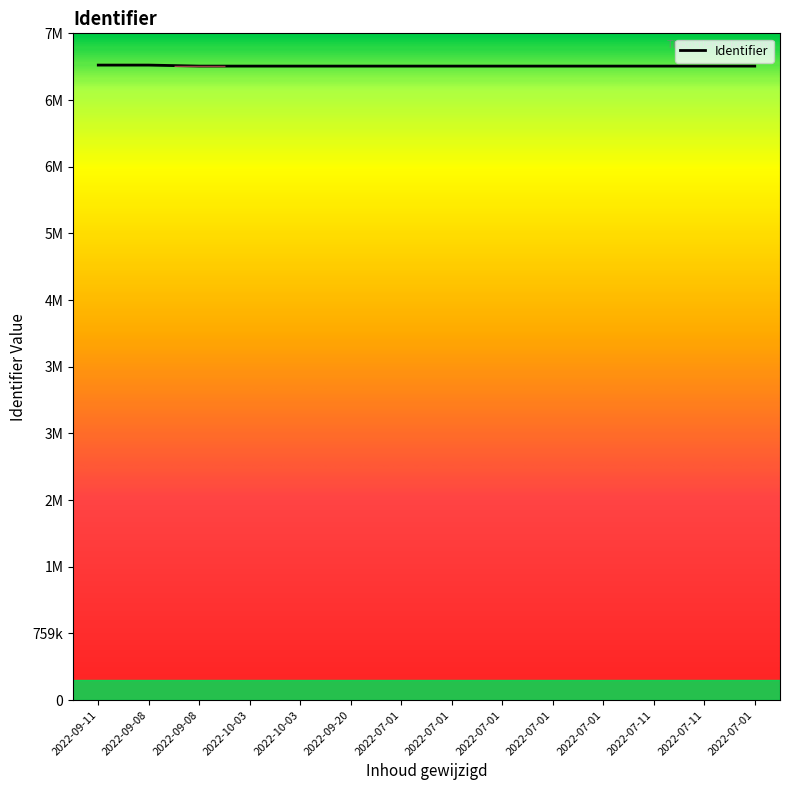

Does the chart display data point markers on the line(s)?

No